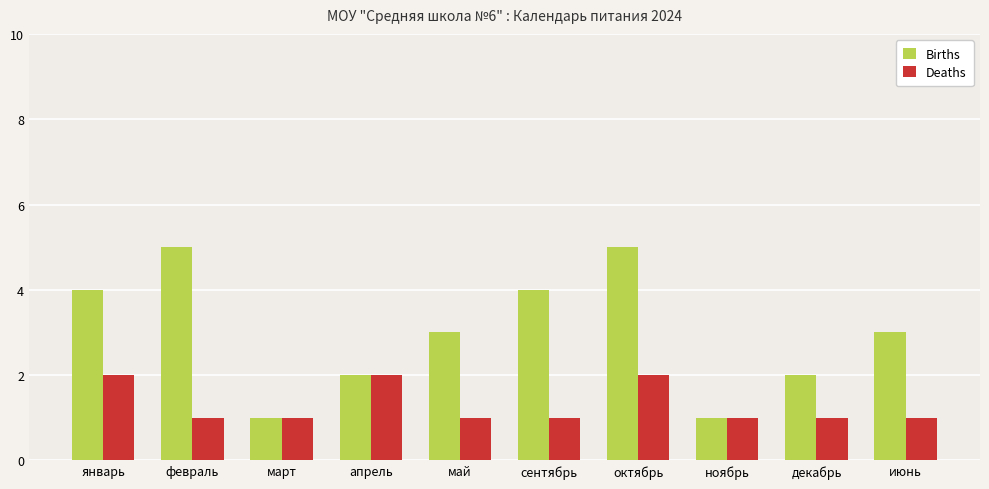

How many data points does each series have?

10